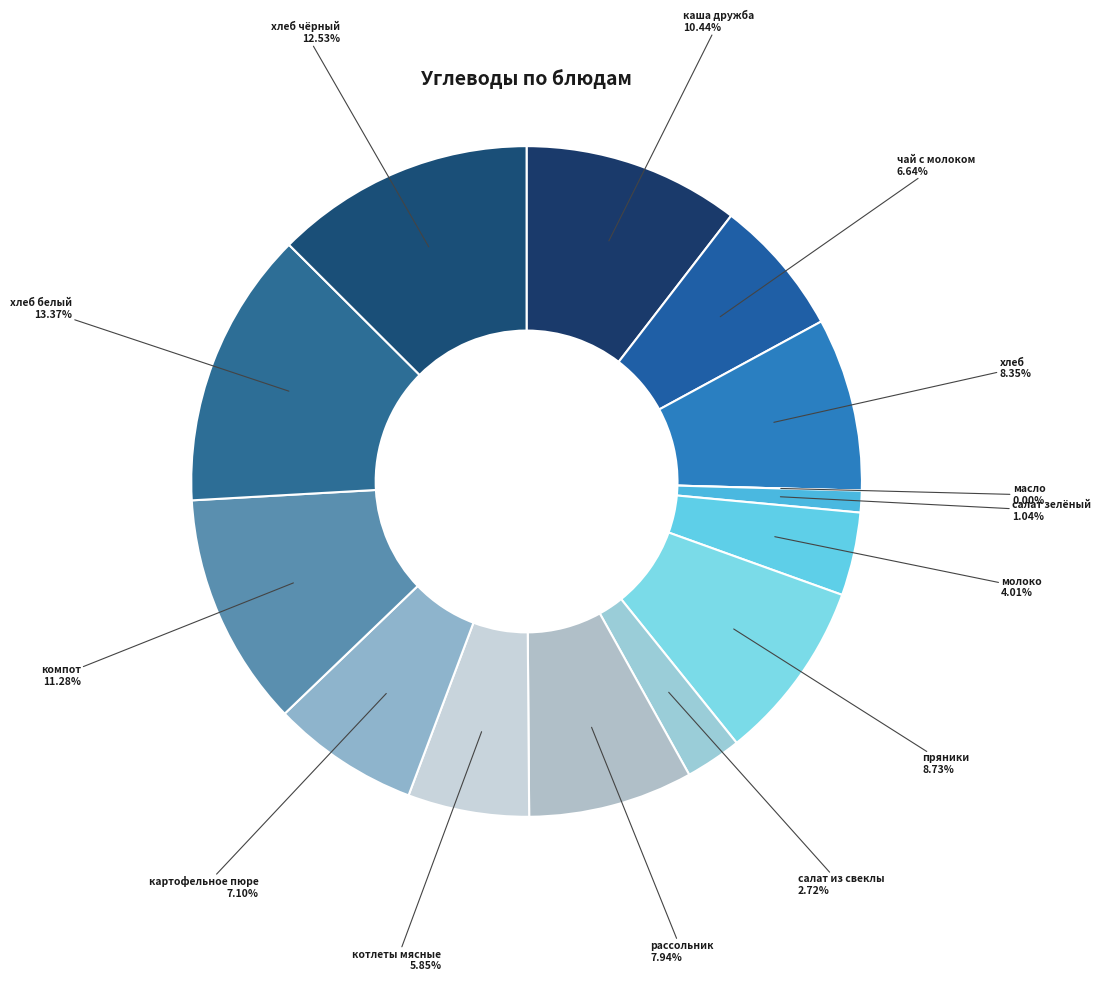

Which slice is the largest?

хлеб белый